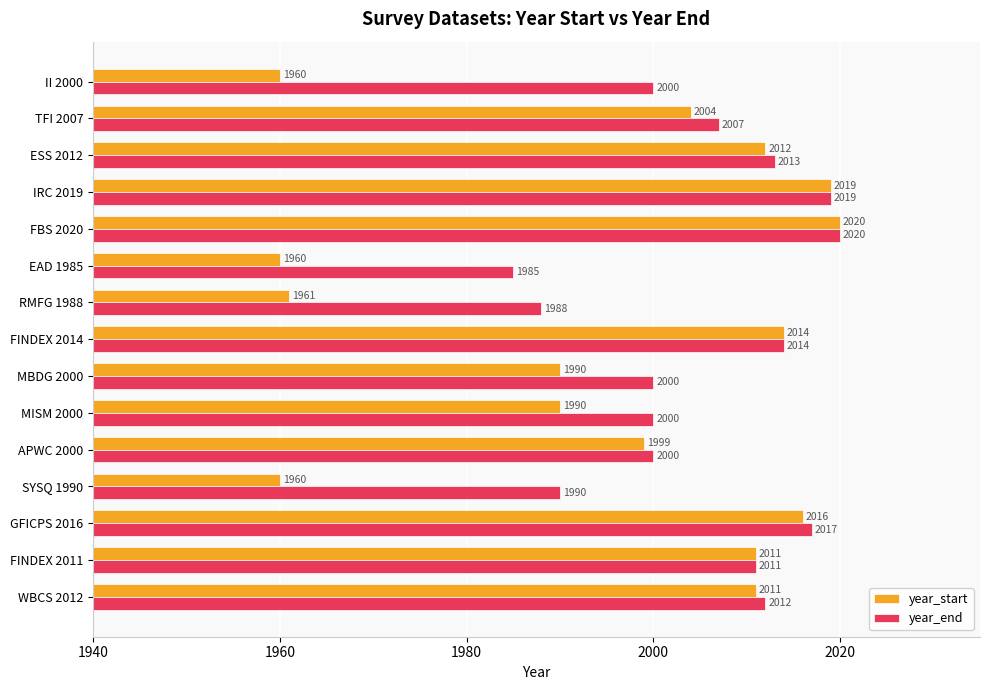

What are all the series names shown in the legend?

year_start, year_end